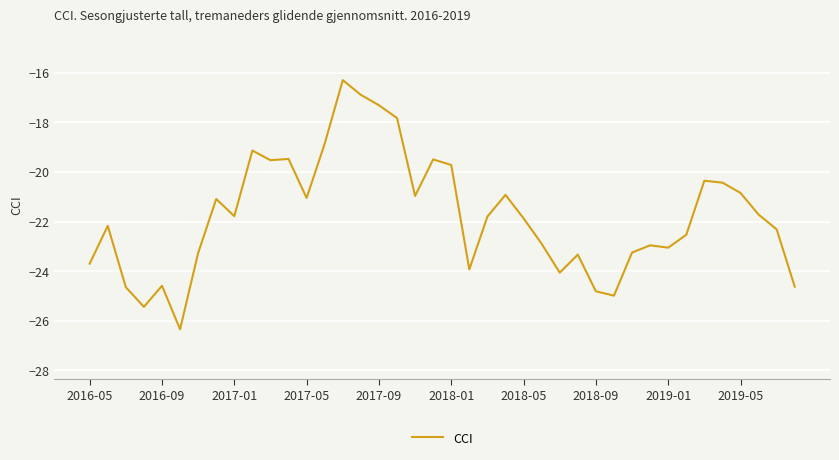

What is the difference between the maximum and minimum values?

10.0